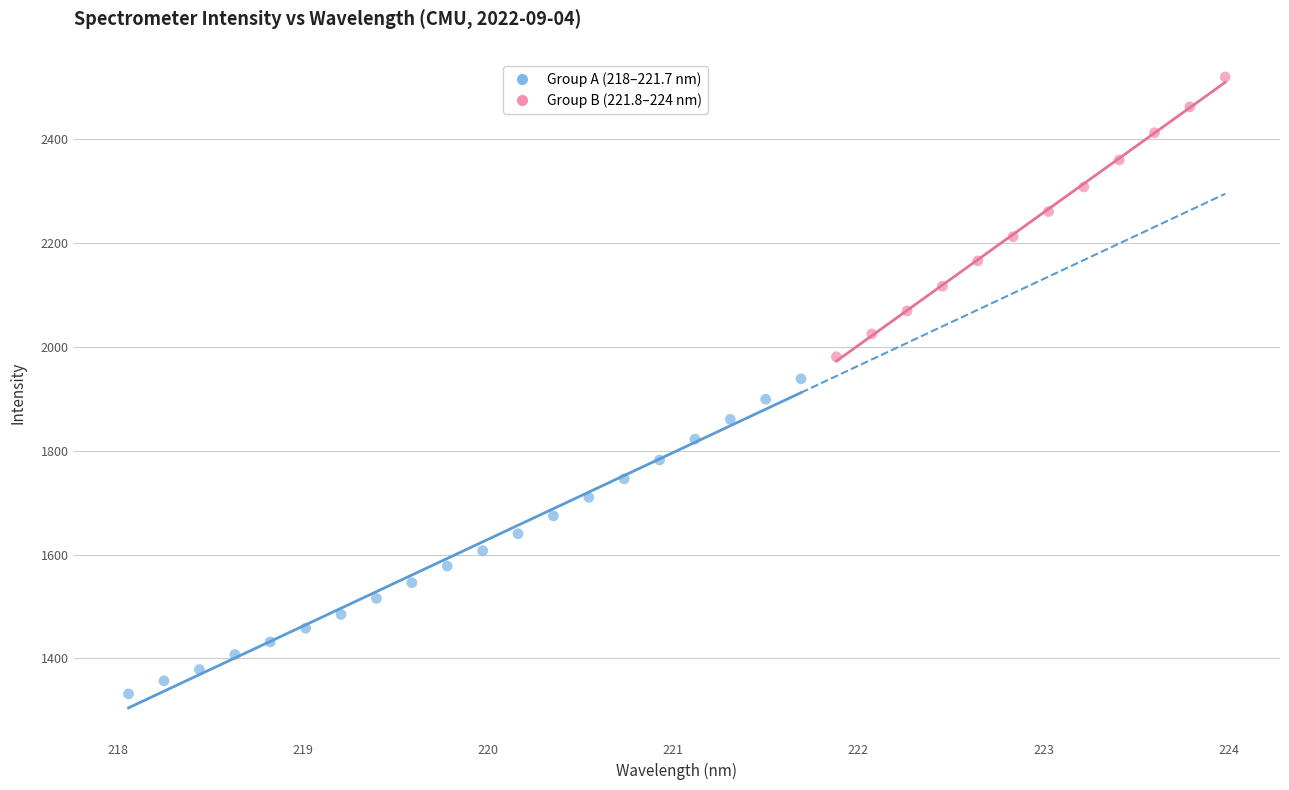

Which series reaches the maximum Y coordinate?

Group B (221.8–224 nm)